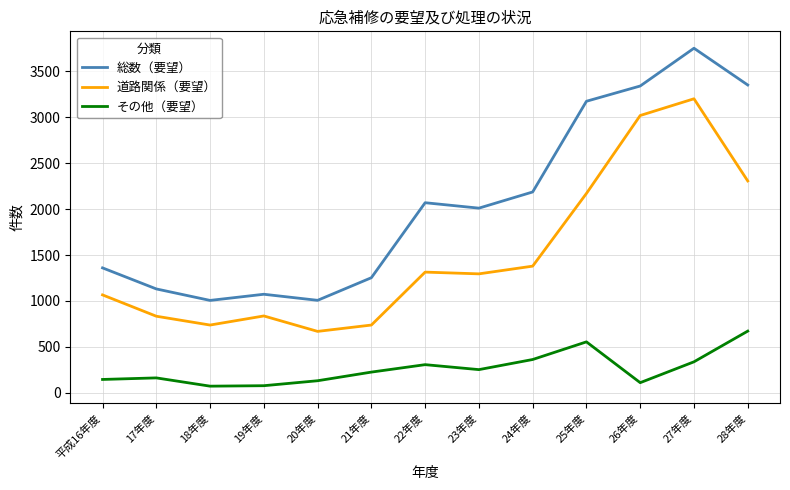

The value of 総数（要望） at 22年度 is 3408. True or false?

False